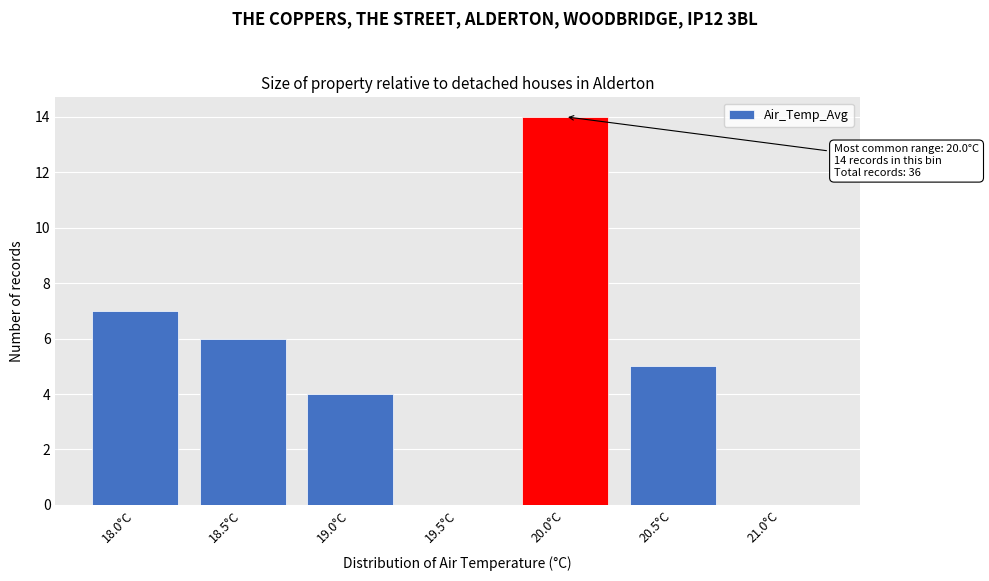

Reading left to right, what are all the values shown in this chart?

18.0°C=7	18.5°C=6	19.0°C=4	19.5°C=0	20.0°C=14	20.5°C=5	21.0°C=0